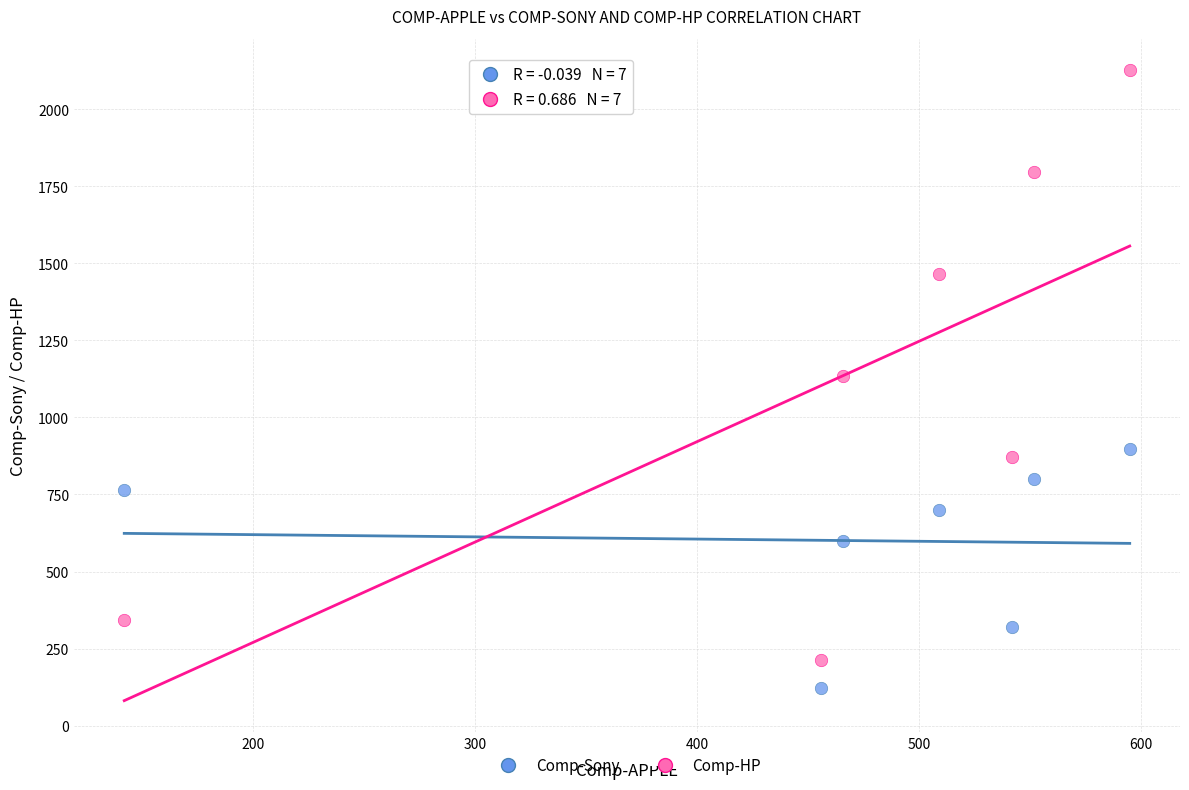

Across all data points, what is the range of Y values (max minus min)?

2003.0